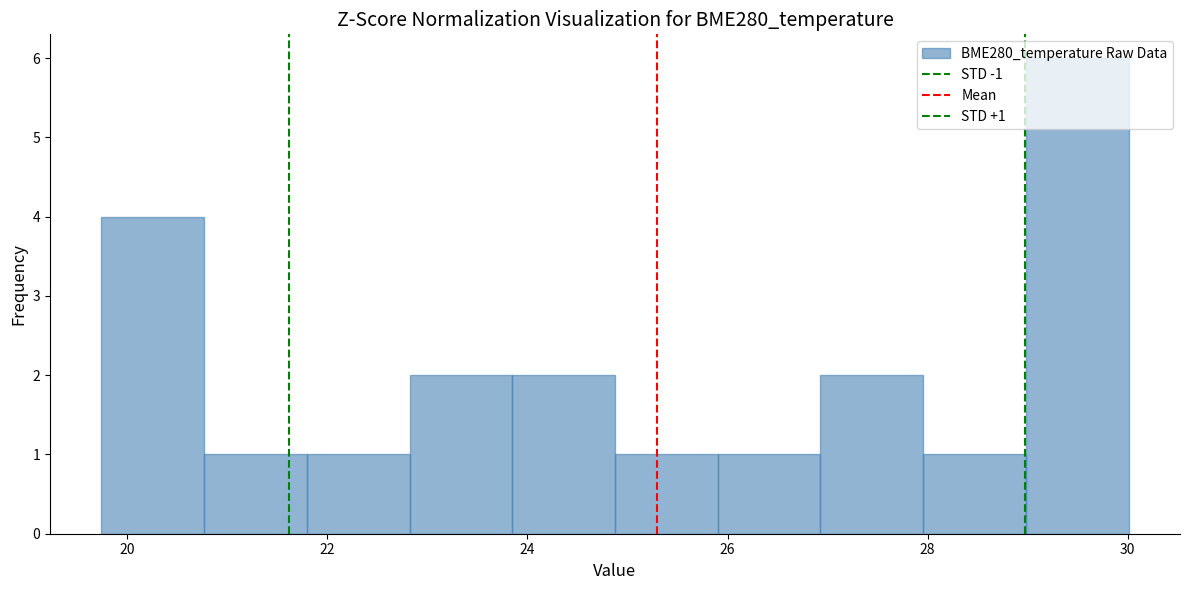

Over which range of the x-axis is the bar tallest?

29.0 to 30.0